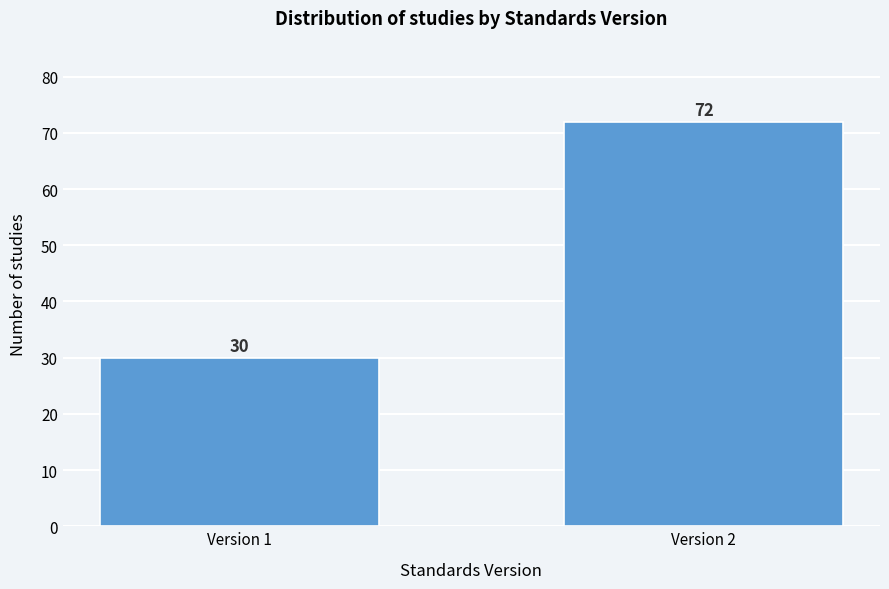

Reading left to right, list all the values displayed in this chart.

30	72